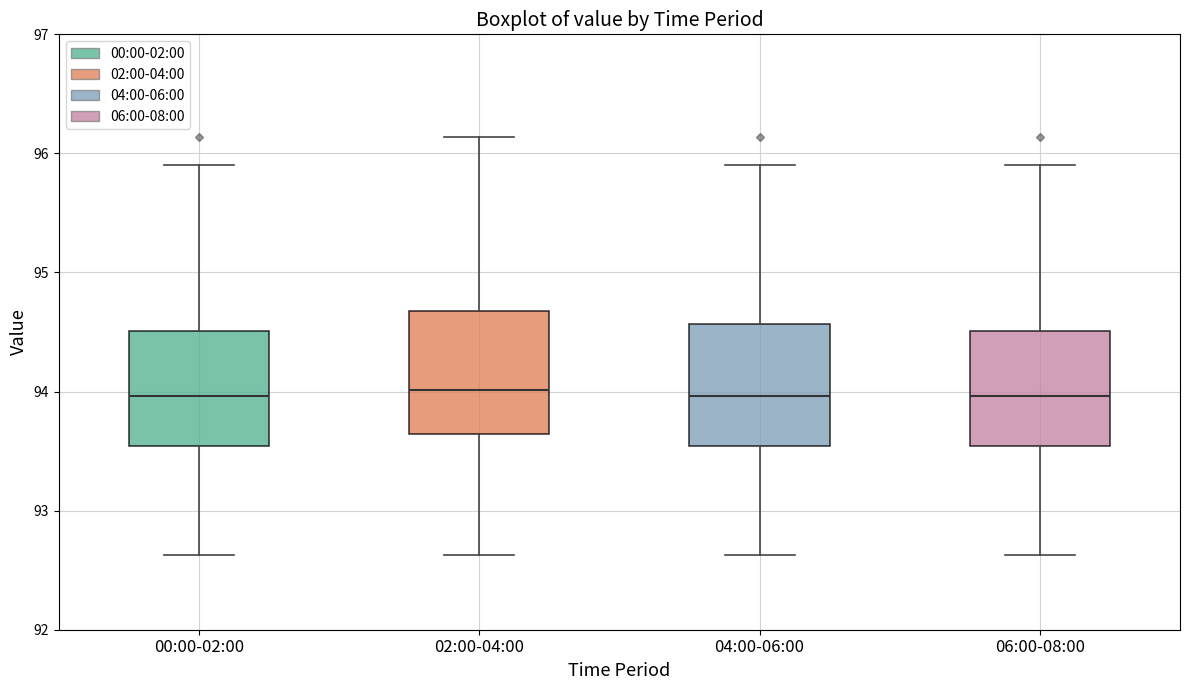

Reading left to right, read every box against the y-axis: the position of its median line, the range the box covers, and the ends of its whiskers. The values are not printed on the chart, so give them approximately, as read against the axis.

00:00-02:00: median 94.0, box 93.5 to 94.5, whiskers 92.6 to 95.9
02:00-04:00: median 94.0, box 93.6 to 94.7, whiskers 92.6 to 96.1
04:00-06:00: median 94.0, box 93.5 to 94.6, whiskers 92.6 to 95.9
06:00-08:00: median 94.0, box 93.5 to 94.5, whiskers 92.6 to 95.9